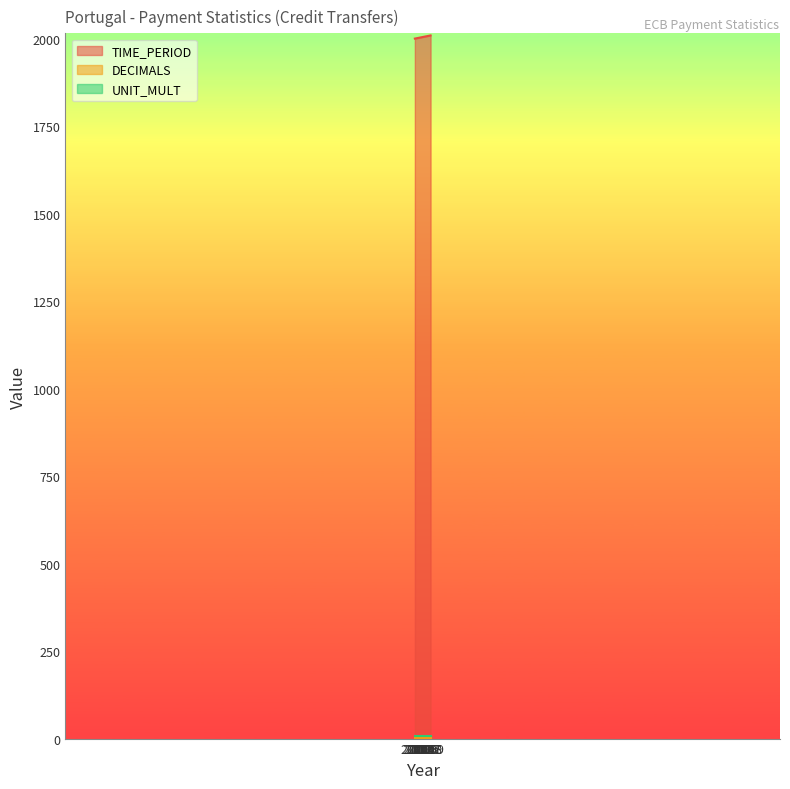

Reading right to left, list all the values displayed in this chart.

TIME_PERIOD: 2009=2009	2008=2008	2007=2007	2006=2006	2005=2005	2004=2004	2003=2003	2002=2002	2001=2001	2000=2000
DECIMALS: 2009=3	2008=3	2007=3	2006=3	2005=3	2004=3	2003=3	2002=3	2001=3	2000=3
UNIT_MULT: 2009=6	2008=6	2007=6	2006=6	2005=6	2004=6	2003=6	2002=6	2001=6	2000=6